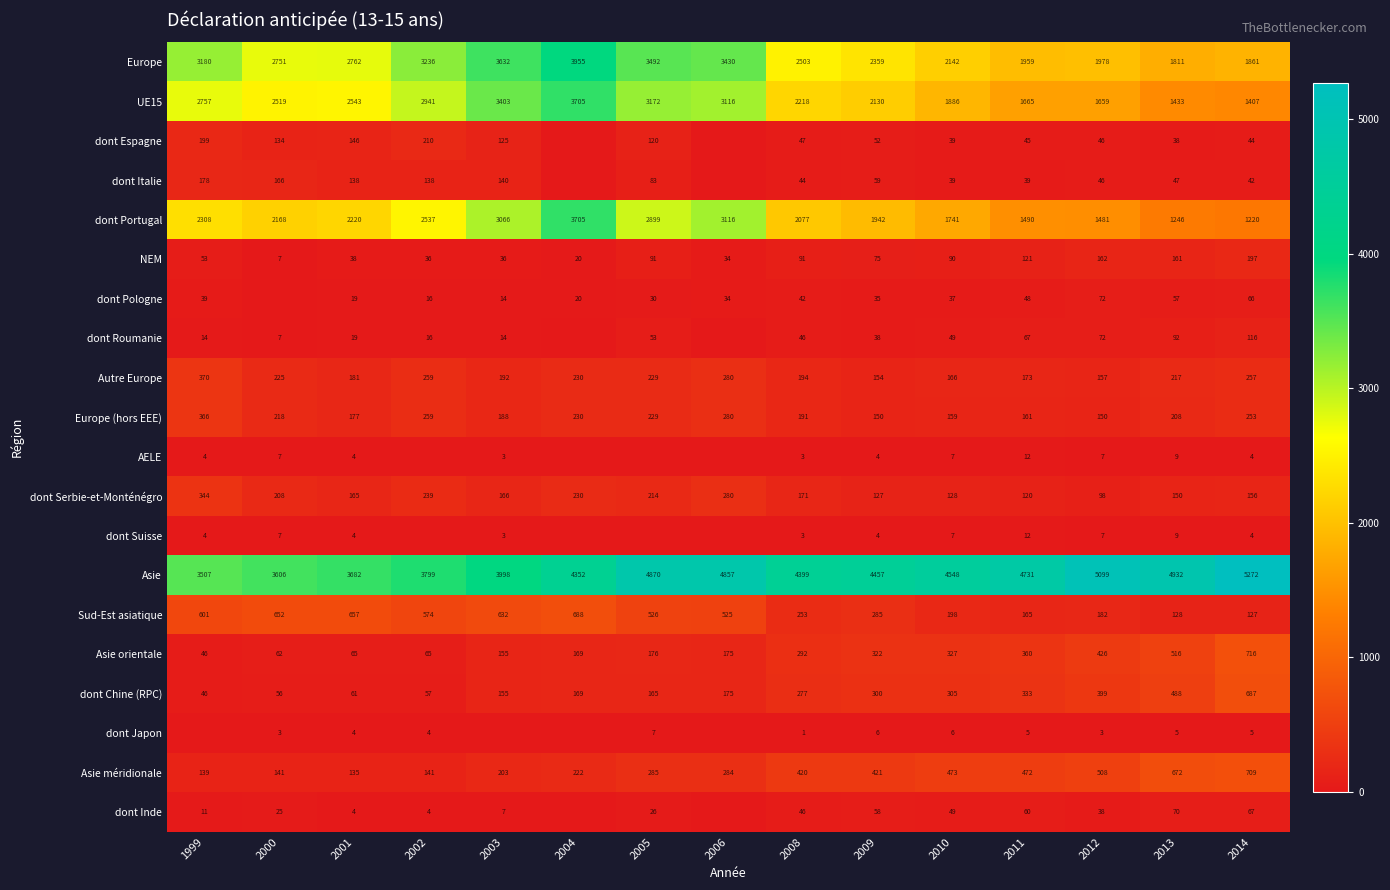

What is the sum of the Europe values at 2004 and 2009?

6314